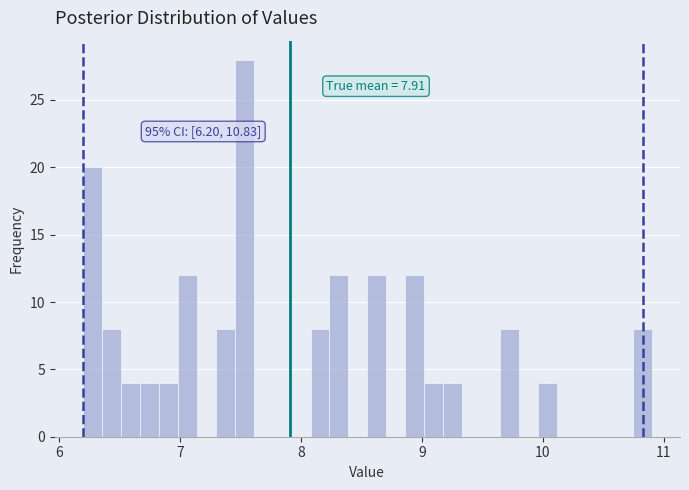

Around what value on the x-axis is the tallest bar? Give the approximate position of its centre, as read against the axis.

7.5